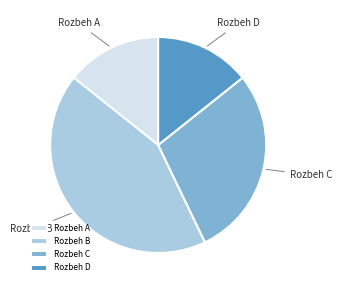

Count the number of slices in the pie.

4